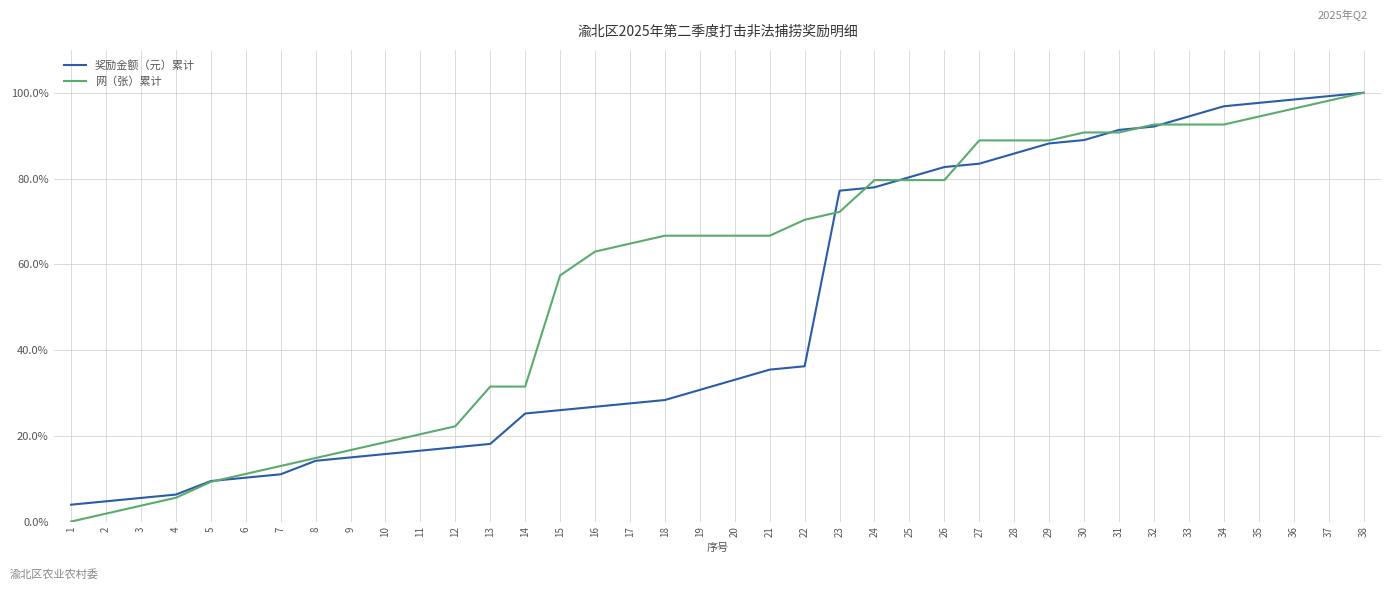

Rank the series at 28 from highest to lowest value.

网（张）累计, 奖励金额（元）累计